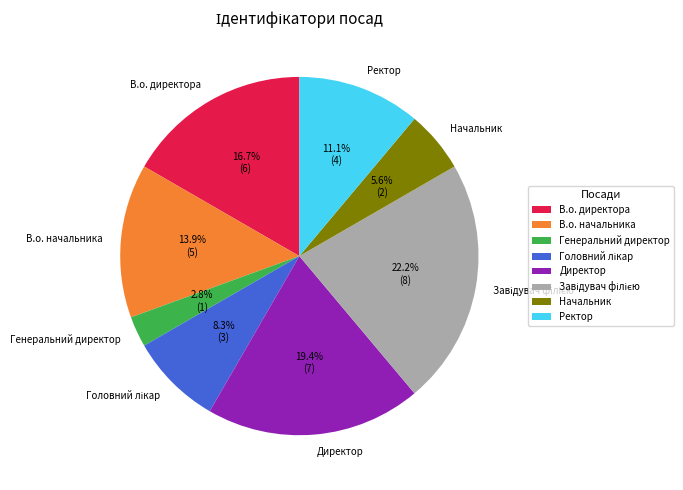

What portion of the pie excludes В.о. начальника?

86.1%